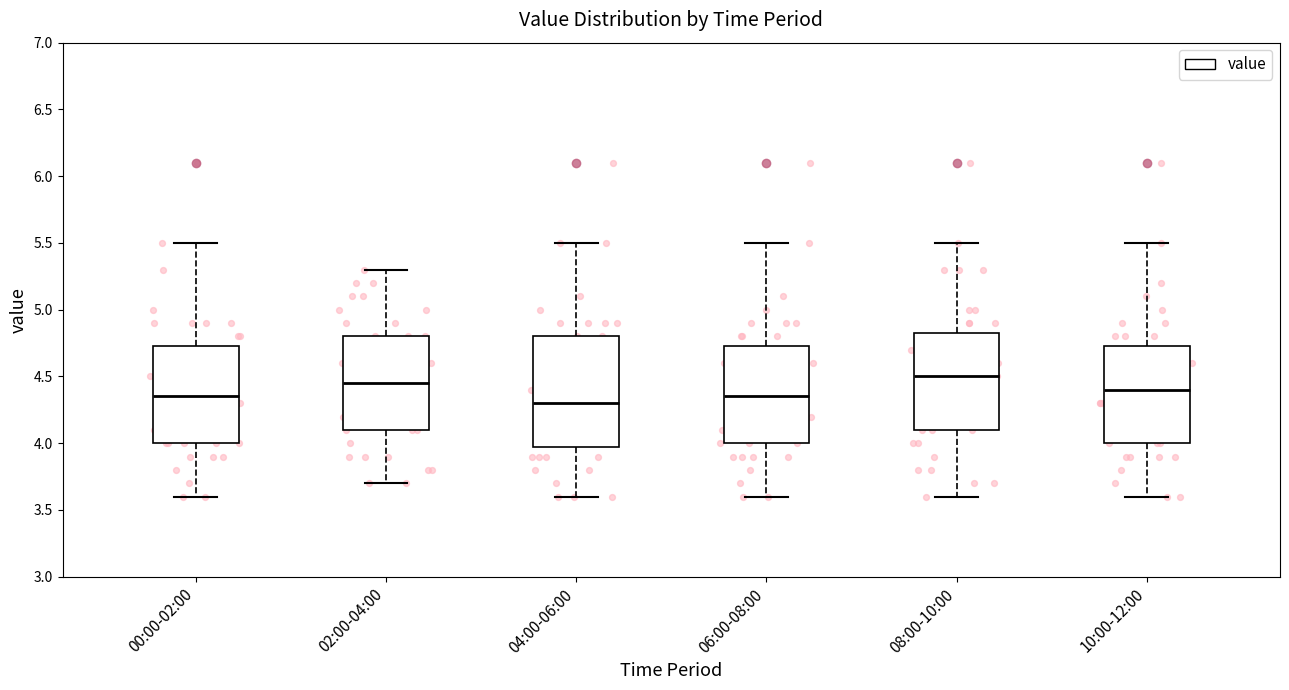

Comparing the boxes themselves (not the whiskers), which one is the tallest?

04:00-06:00